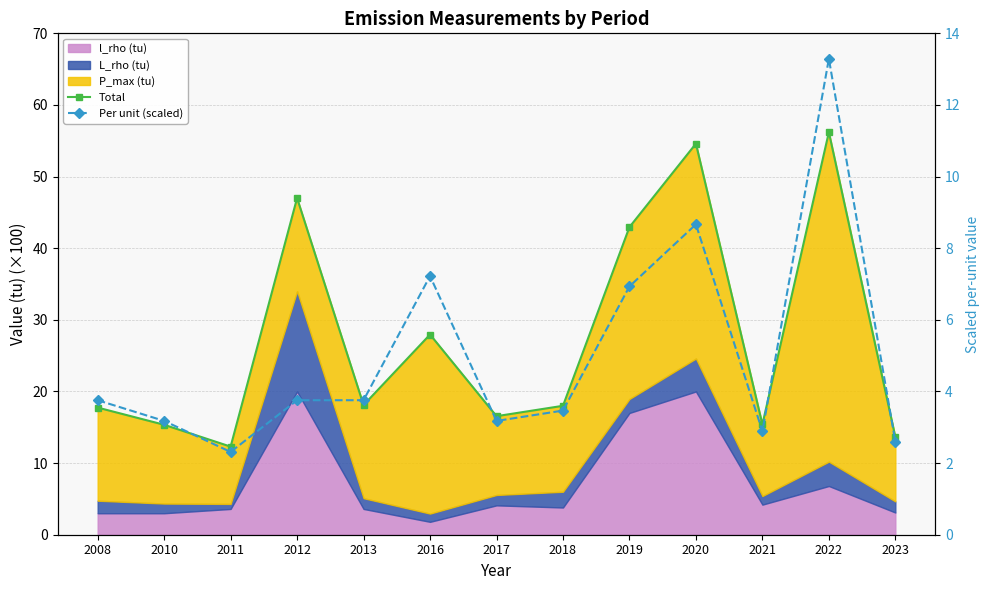

Which series has the largest total across all categories?

Total